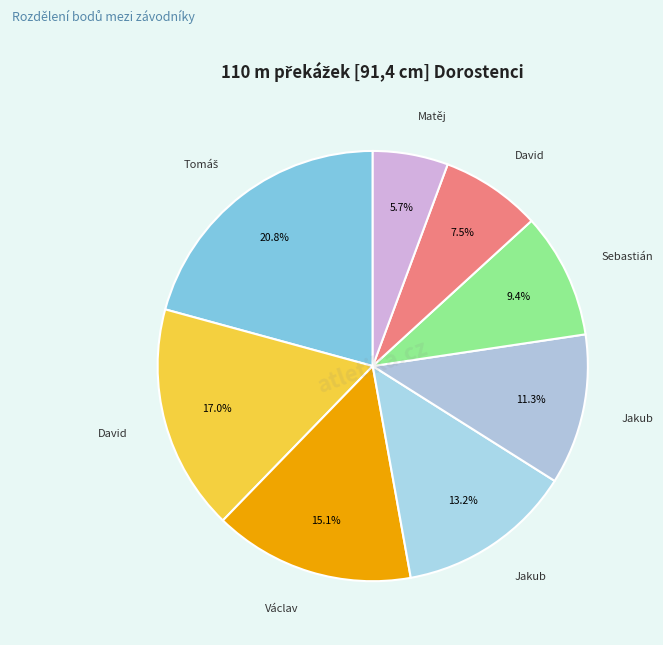

Rank the categories by value from highest to lowest.

Flekač Tomáš, Vrbata David, Chudomel Václav, Trafina Jakub, Mareček Jakub, Jirásko Sebastián, Ryba David, Sádovský Matěj